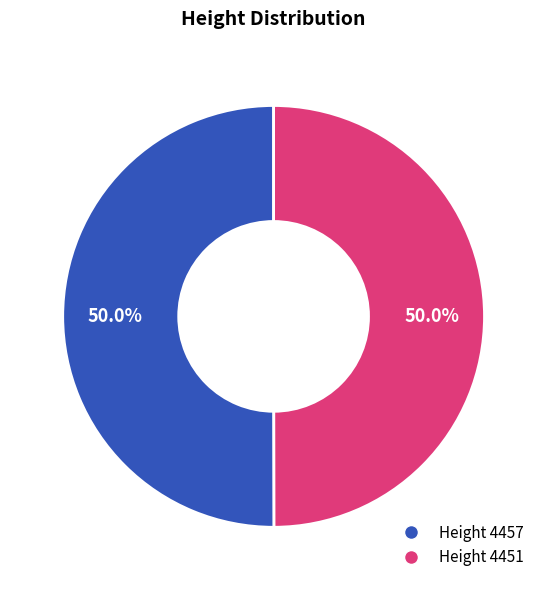

Which slice is the smallest?

4451